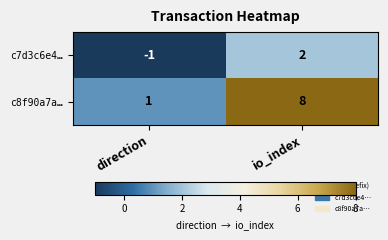

Which series has the widest spread of values?

c8f90a7a…